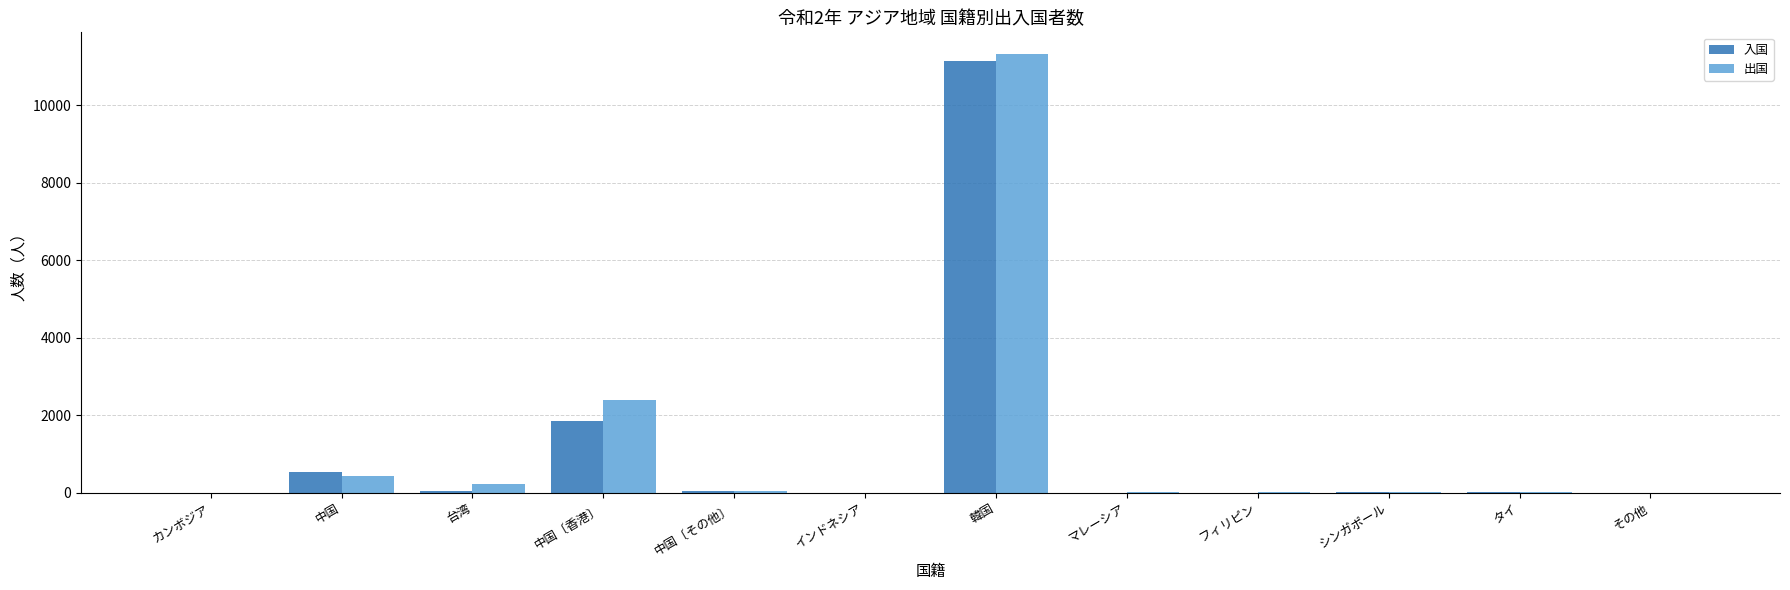

How many groups of bars are there?

12